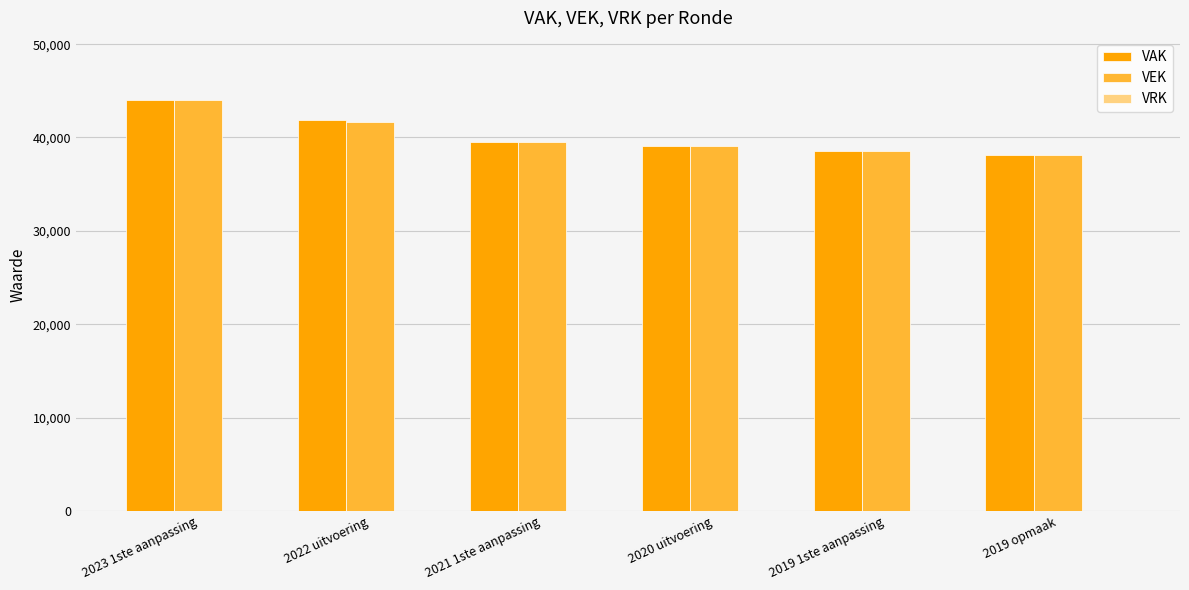

What position from the right is 2019 opmaak?

1